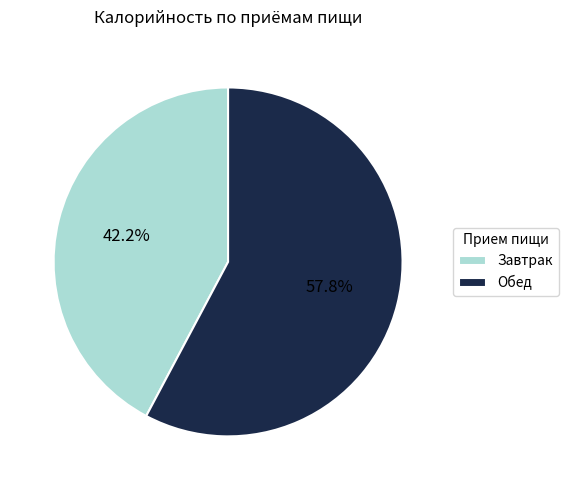

Do Завтрак and Обед together represent more than half of the pie?

Yes